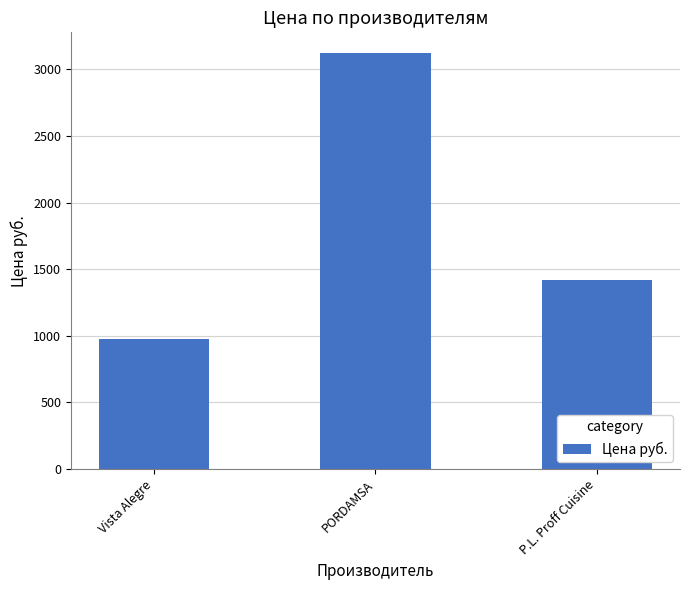

Reading left to right, transcribe all the data shown in this chart.

Vista Alegre=977.0	PORDAMSA=3122.5	P.L. Proff Cuisine=1418.0